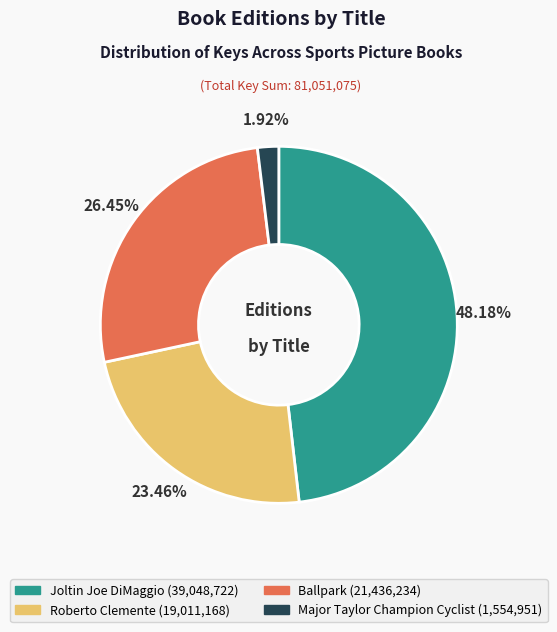

Which has a higher value, Roberto Clemente or Ballpark?

Ballpark